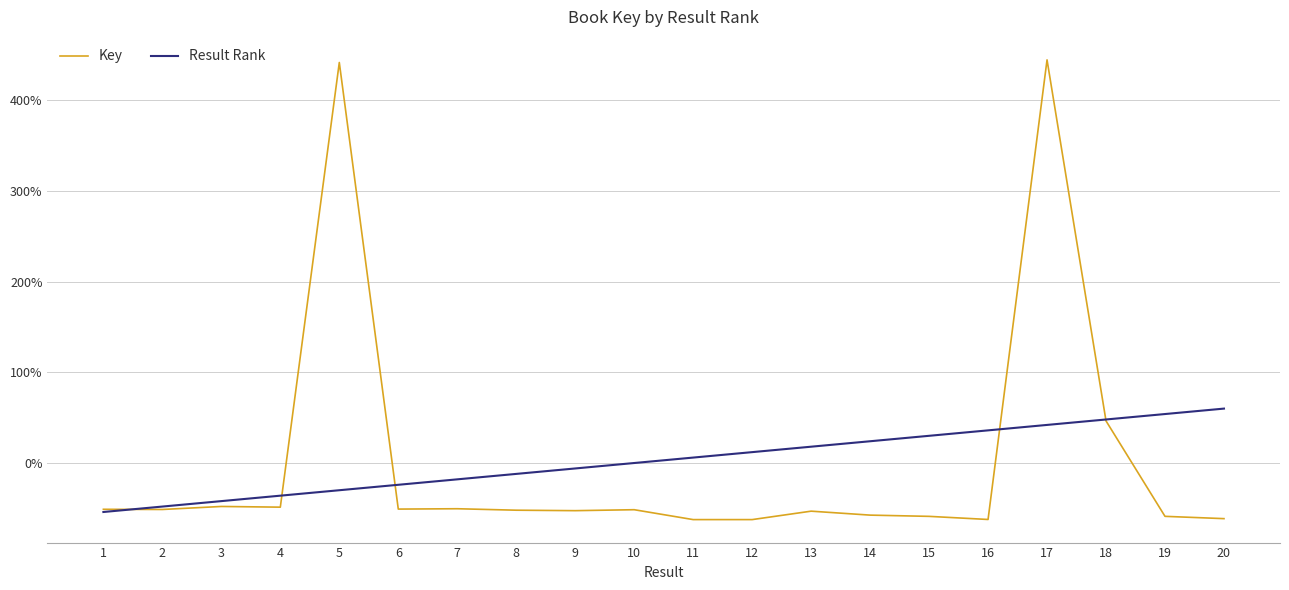

Which series has the widest spread of values?

Key